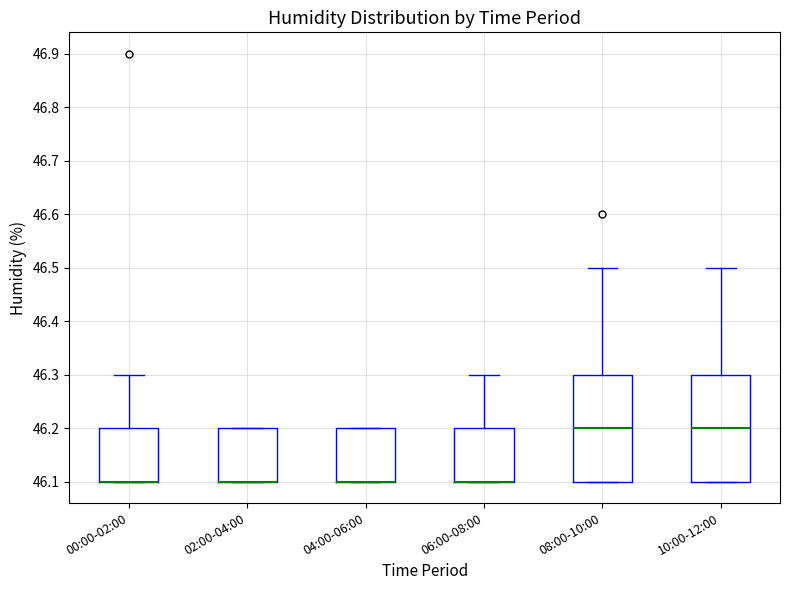

Where is the upper edge of the box for 10:00-12:00 on the y-axis? The values are not printed on the chart, so give them approximately, as read against the axis.

46.3